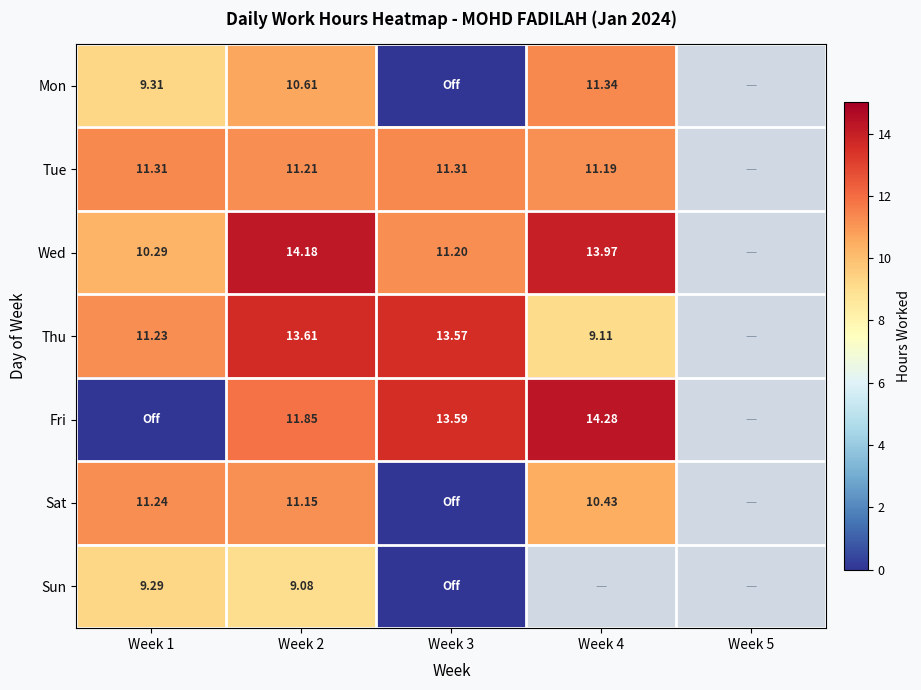

How many values in the Sat series exceed 11?

2